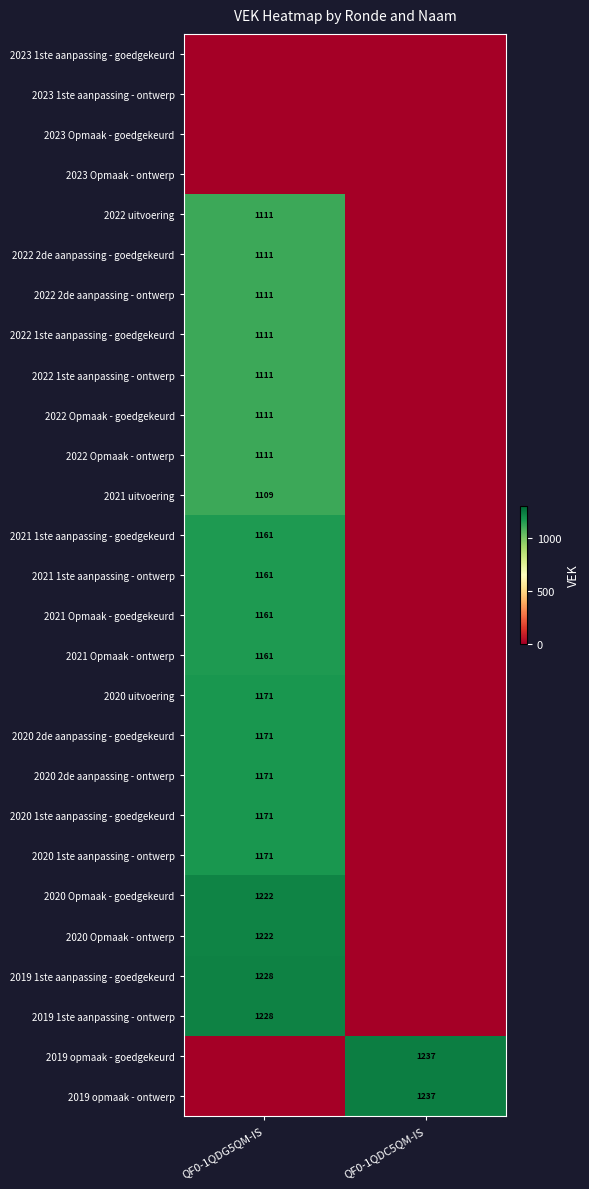

The 2020 uitvoering series shows 740 at QF0-1QDG5QM-IS. True or false?

False